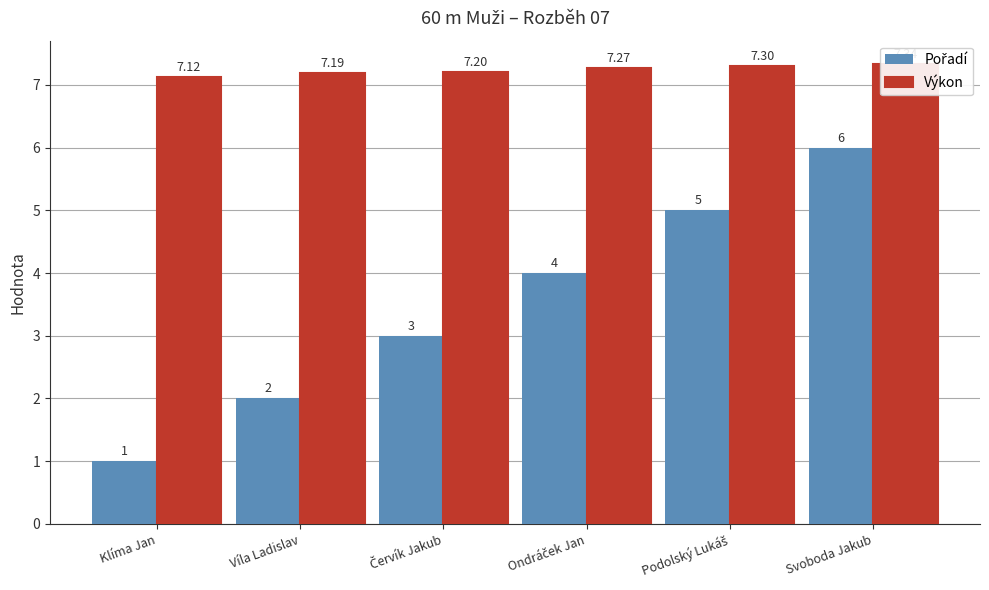

Where is Výkon nearest to the value 7?

Klíma Jan